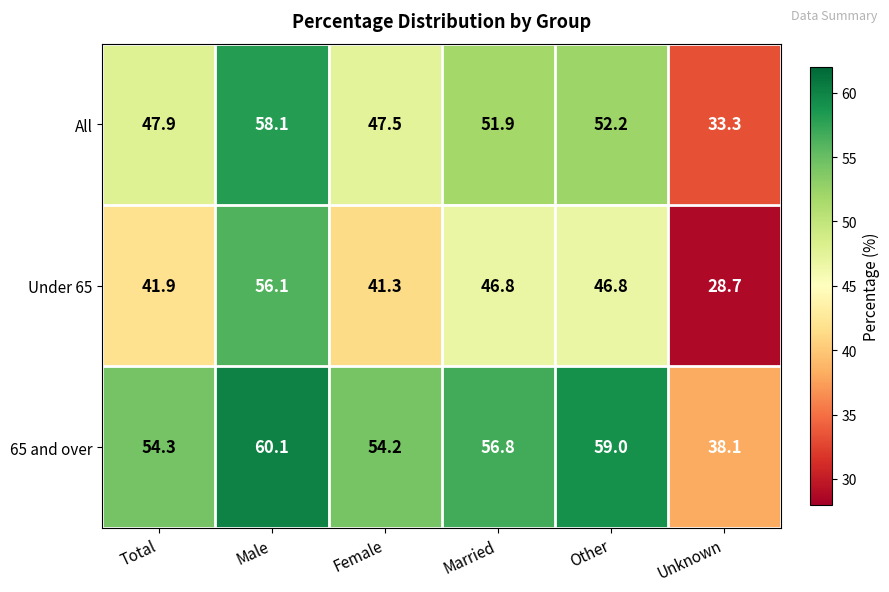

How many data points in All are less than 51?

3